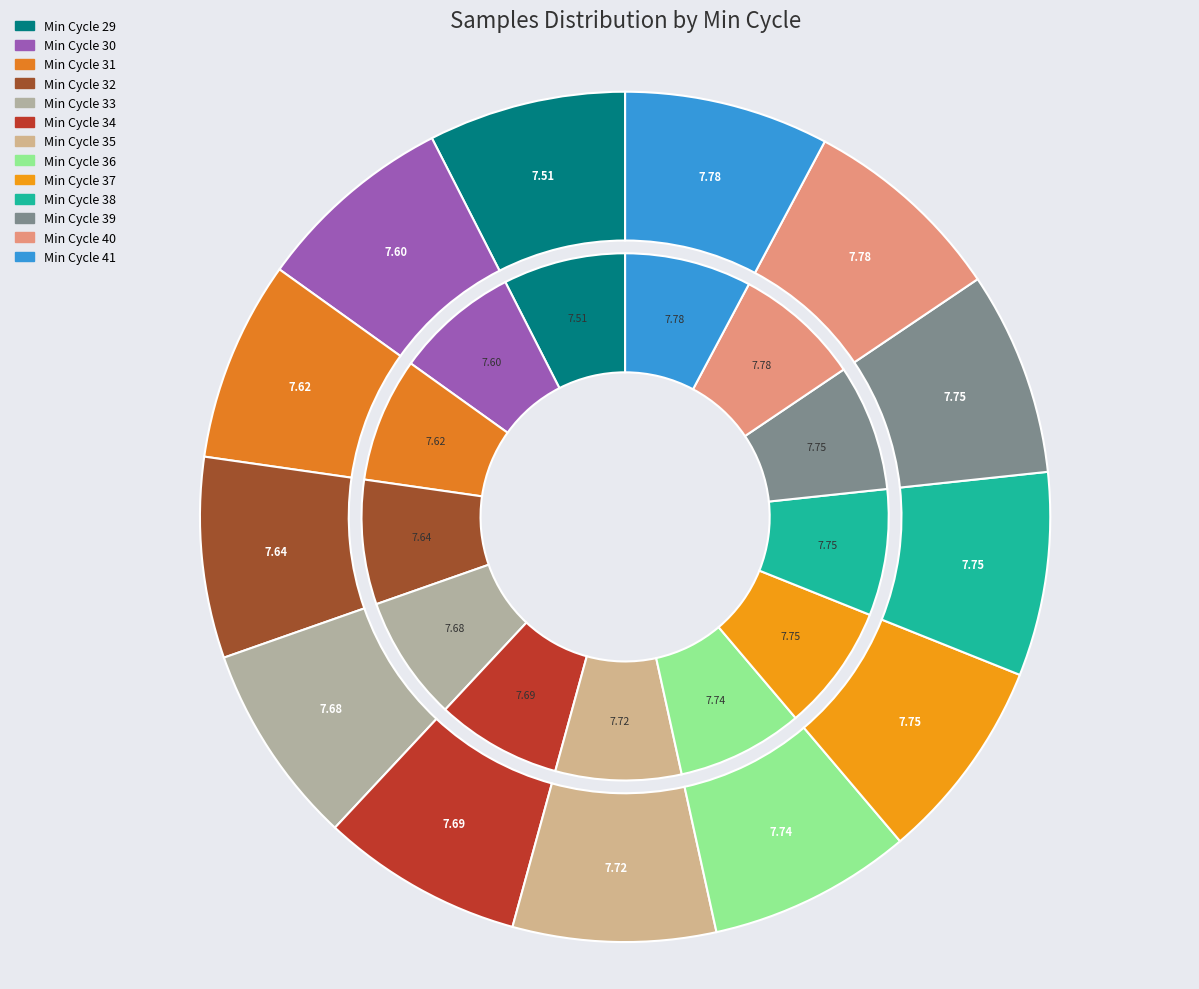

How many segments does this pie chart have?

13